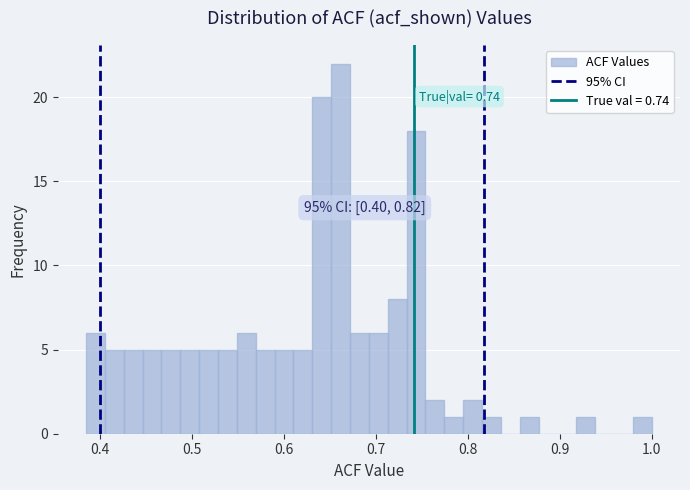

Read against the x-axis, roughly where is the centre of the tallest bar?

0.66